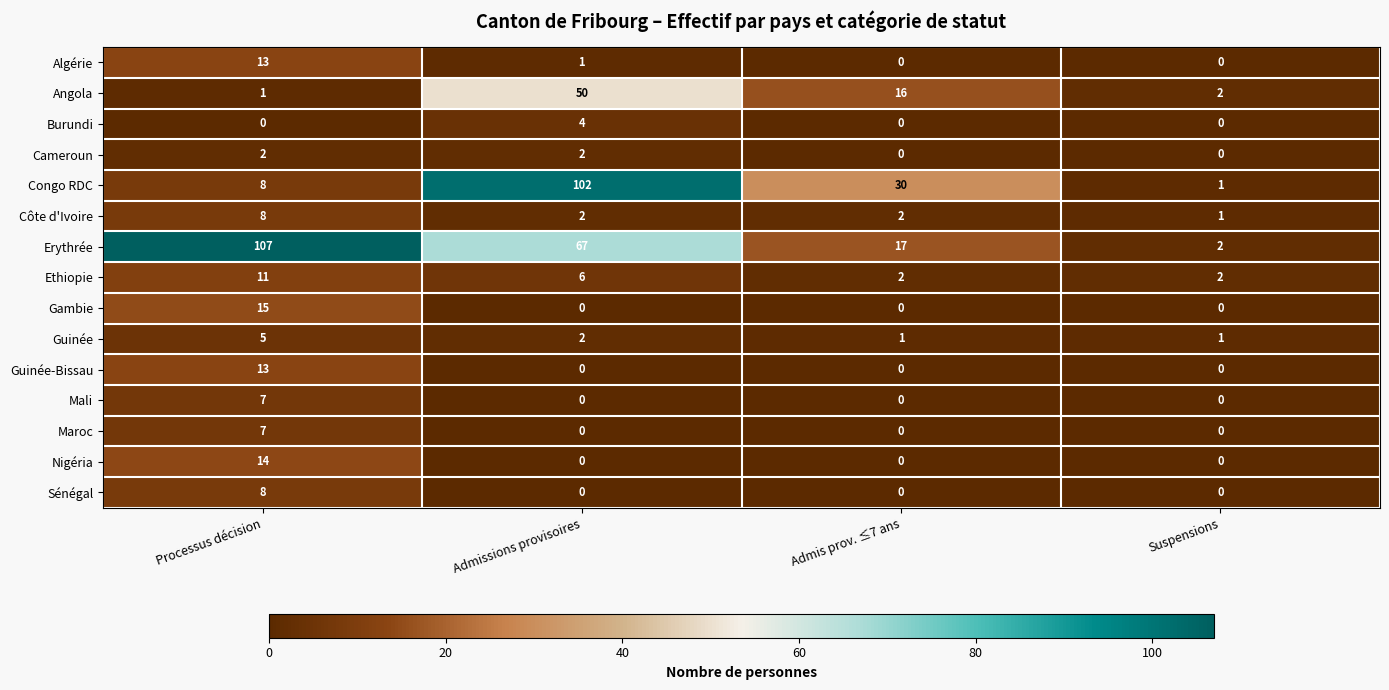

Which series has the widest spread of values?

Erythrée